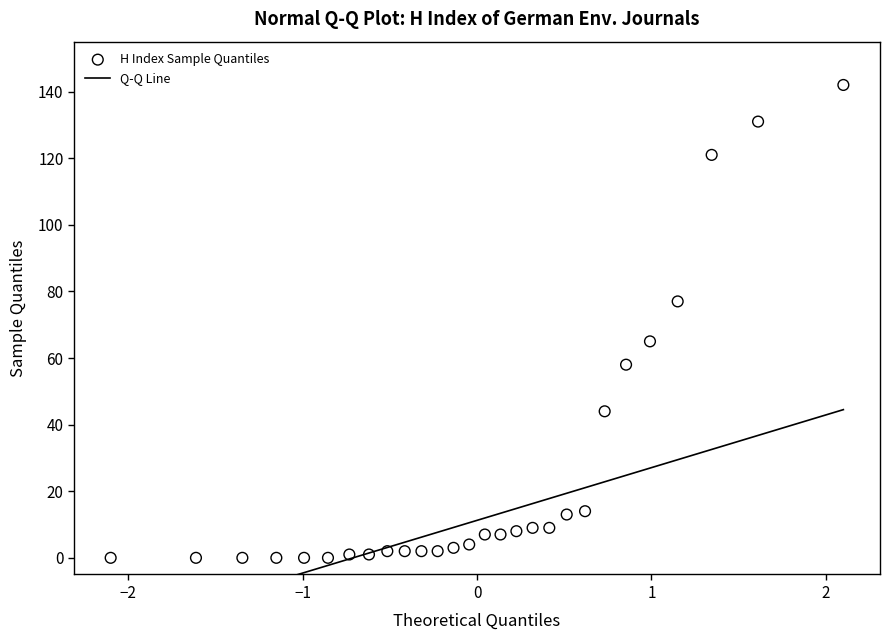

What is the range of Y values (max minus min)?

142